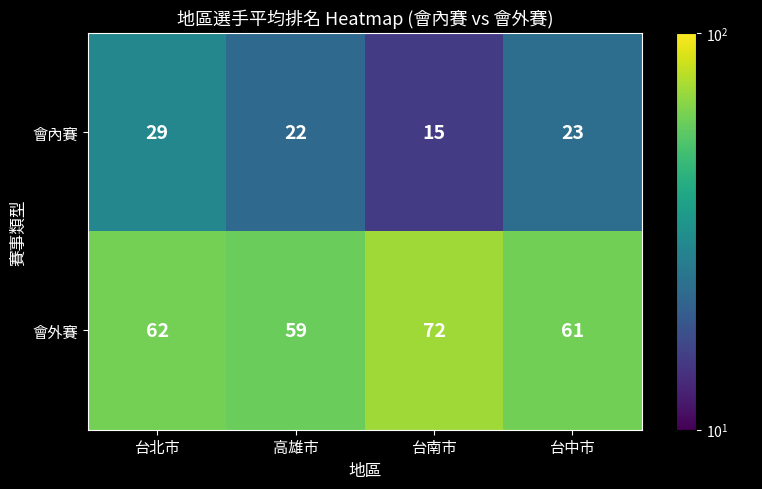

What is the spread (max minus min) of values at 高雄市?

37